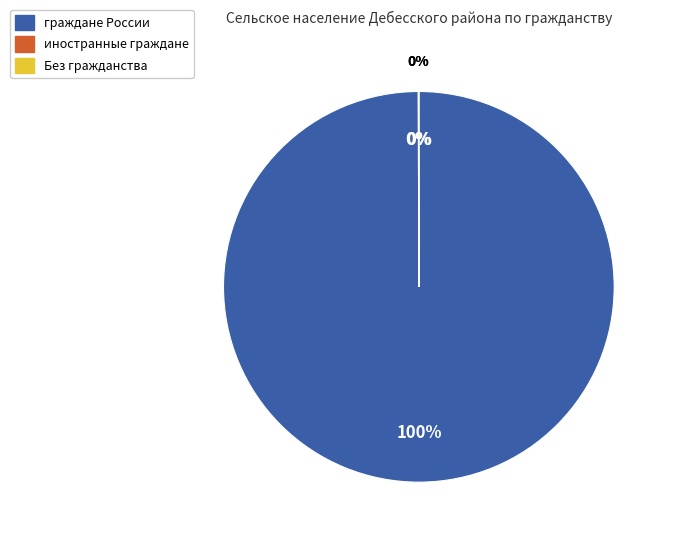

Approximately how many times larger is the value at граждане России compared to Без гражданства?

5489.0